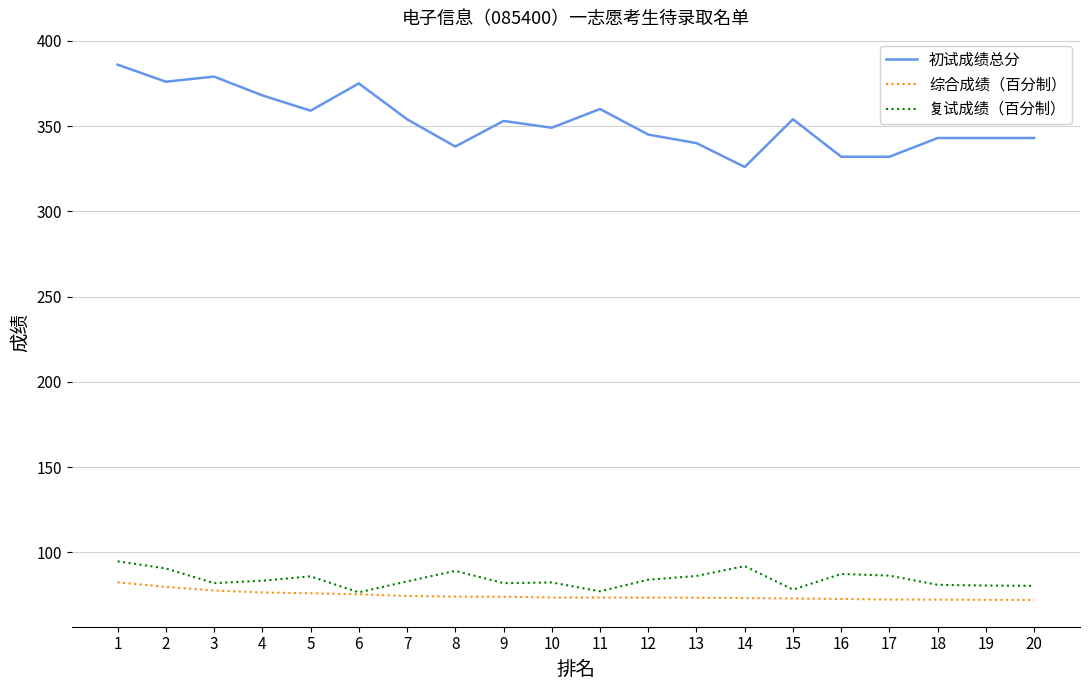

What are all the series names shown in the legend?

初试成绩总分, 综合成绩（百分制）, 复试成绩（百分制）